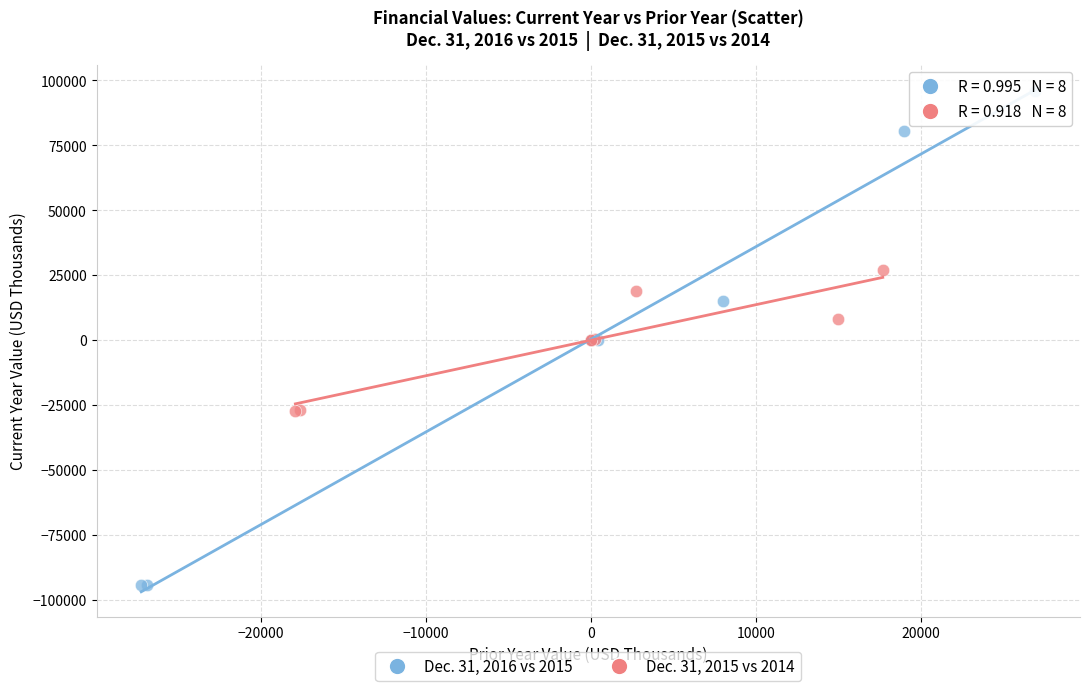

What are all the series names shown in the legend?

Dec. 31, 2016 vs 2015, Dec. 31, 2015 vs 2014